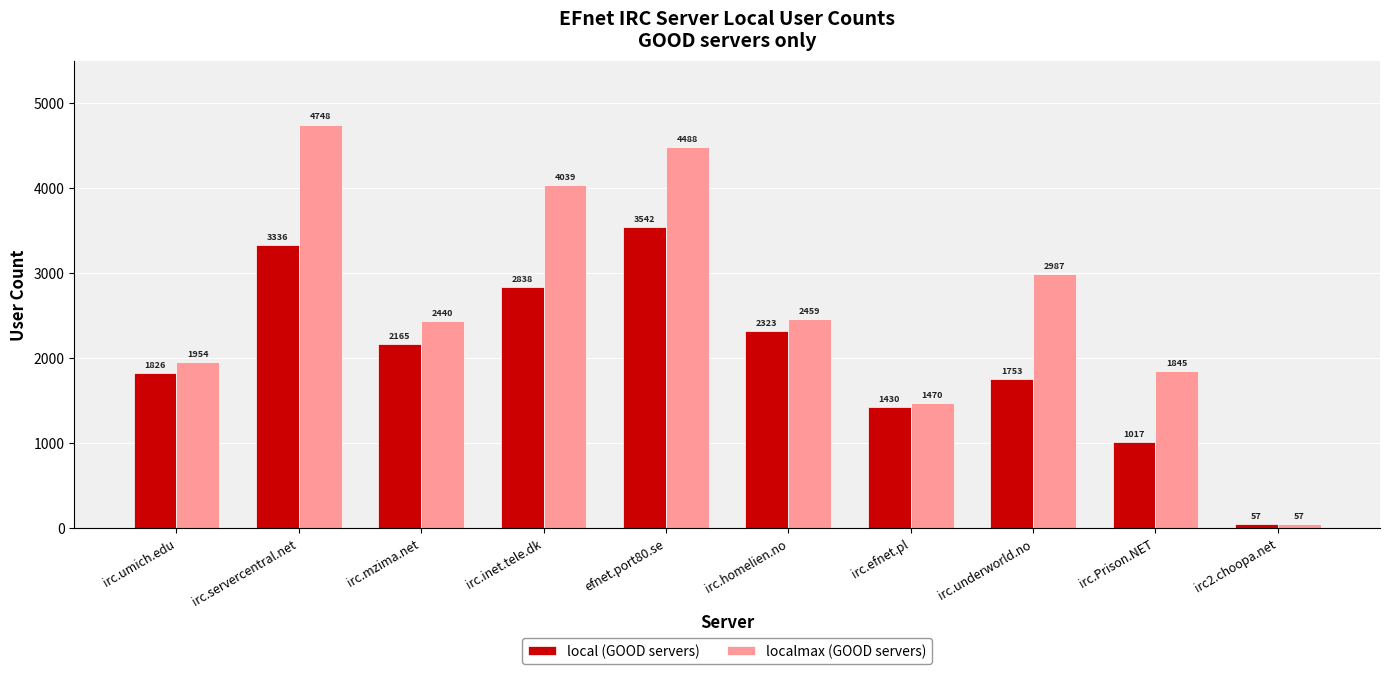

What position from the left is efnet.port80.se?

5